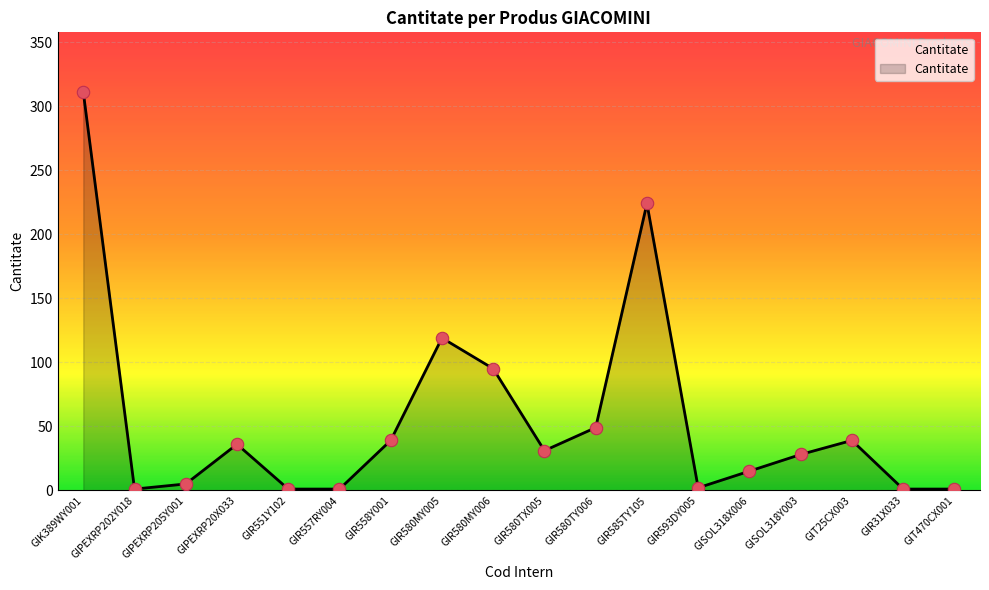

What is the change in value from GIPEXRP205Y001 to GIR585TY105?

+219